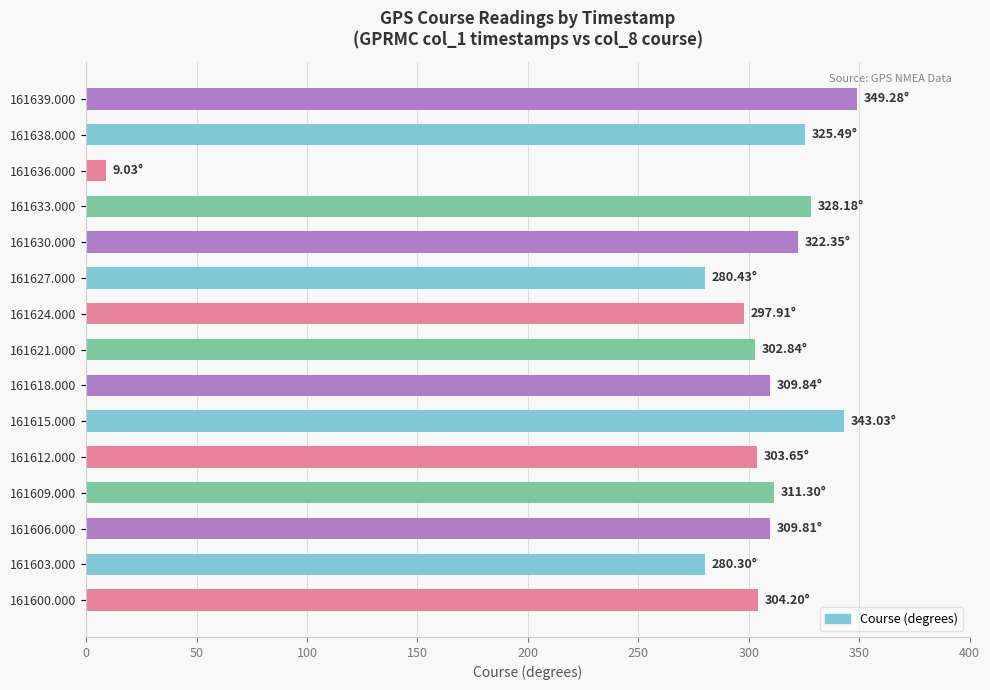

What is the difference between the values at 161638.000 and 161612.000?

21.8